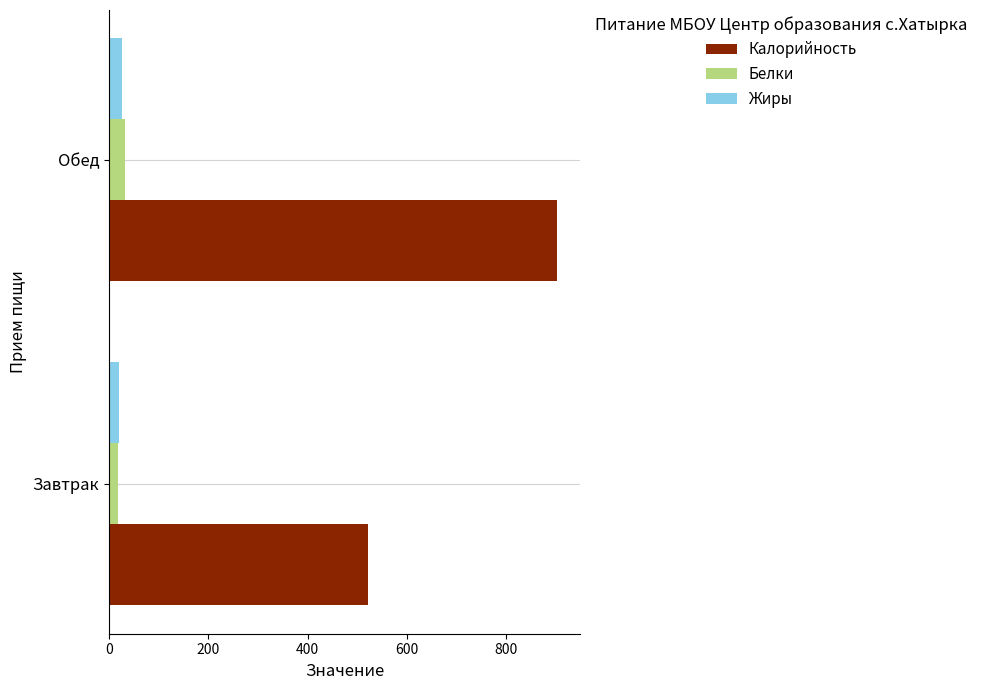

How many categories are shown in the chart?

2